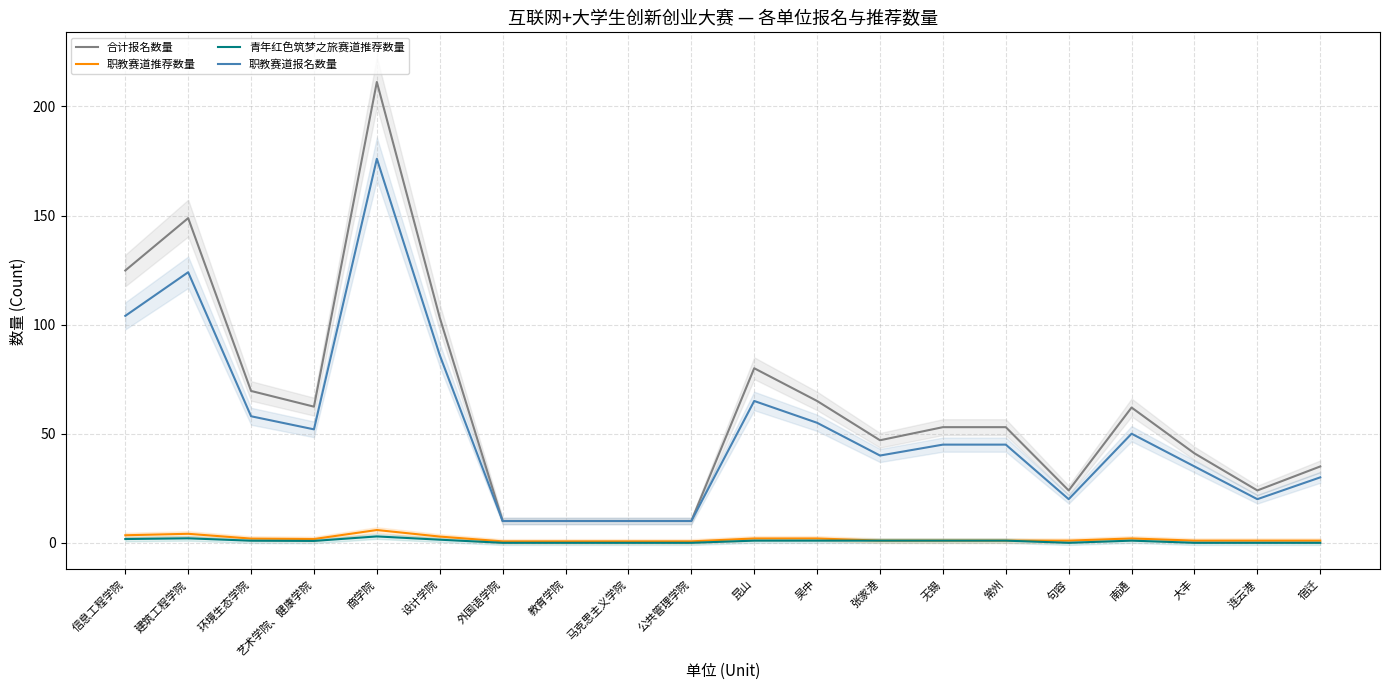

True or false: 合计报名数量 and 职教赛道报名数量 intersect in this chart.

False